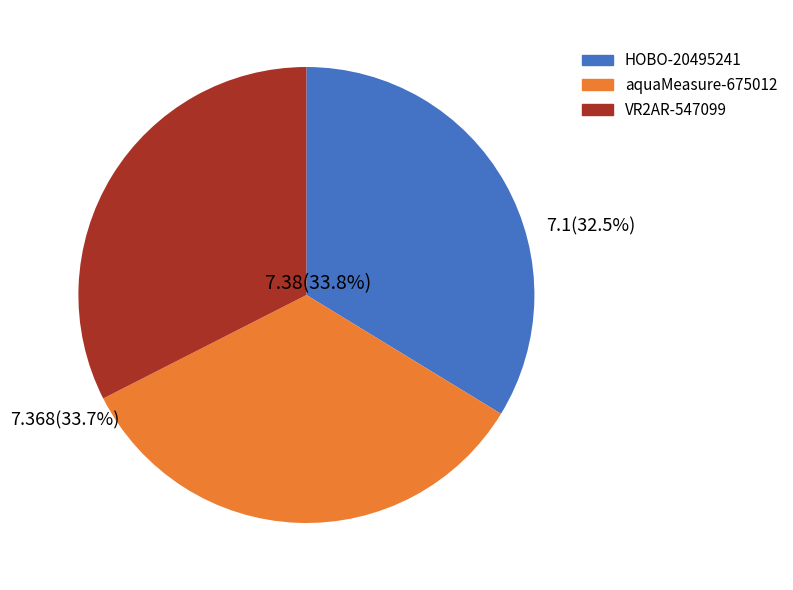

To the nearest percent, what is the difference between the HOBO-20495241 and VR2AR-547099 slice percentages?

1%